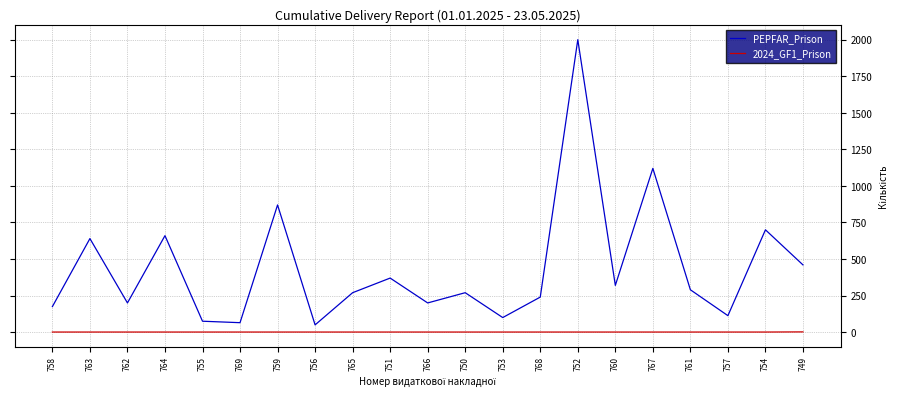

What is the total value across all series at 750?

271